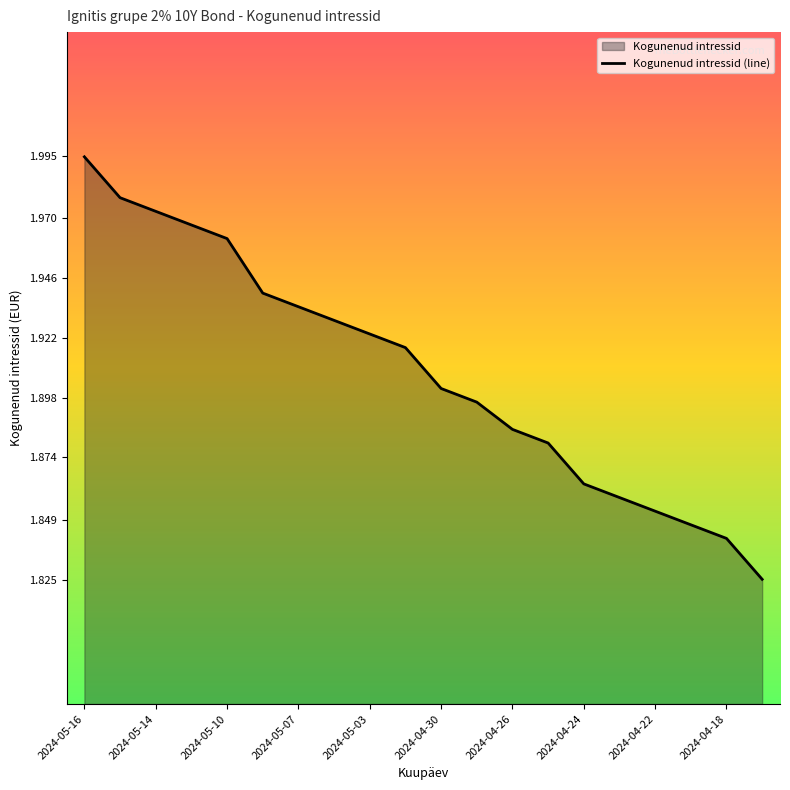

Approximately how many times larger is the value at 2024-04-24 compared to 2024-05-16?

0.9